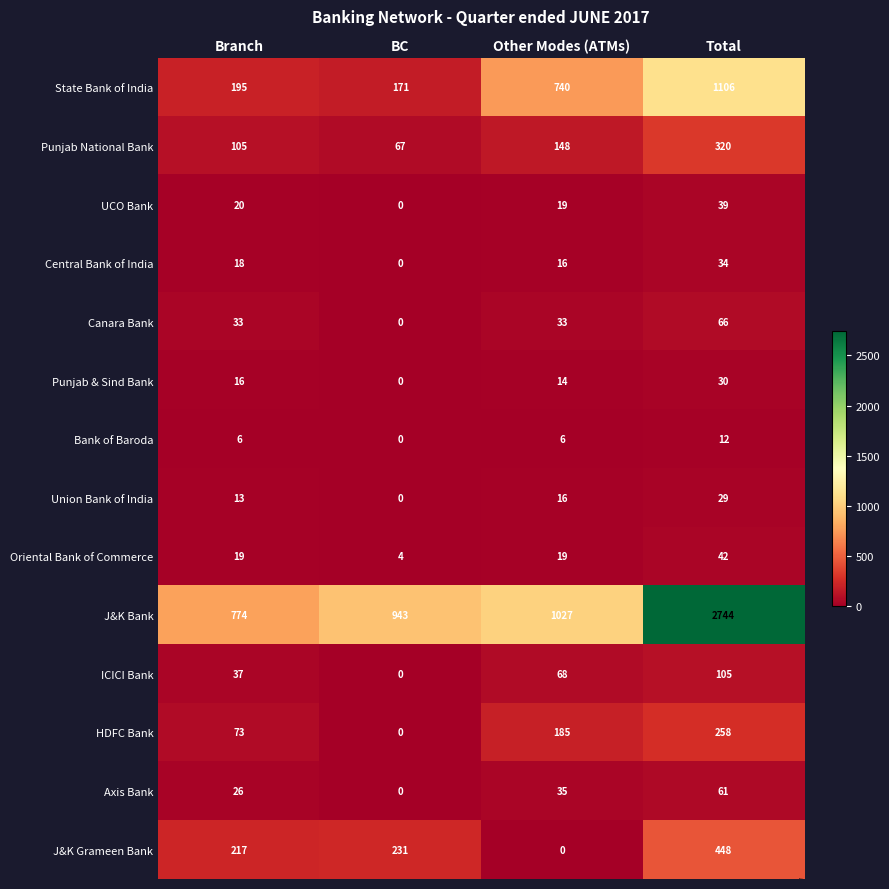

At which category is the sum across all series the highest?

Total